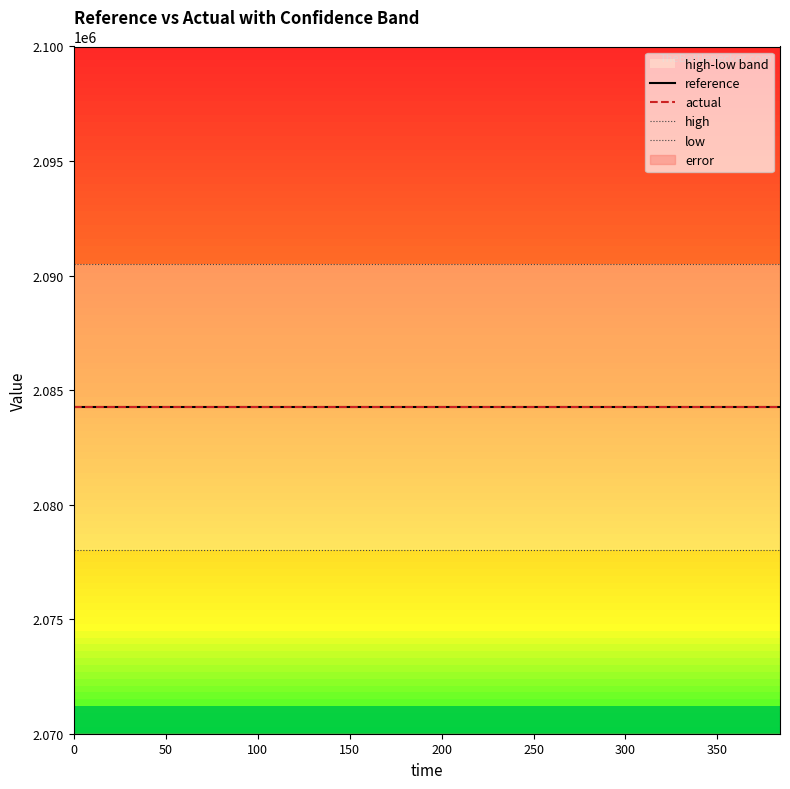

What is the average value of the high series?

2090509.0